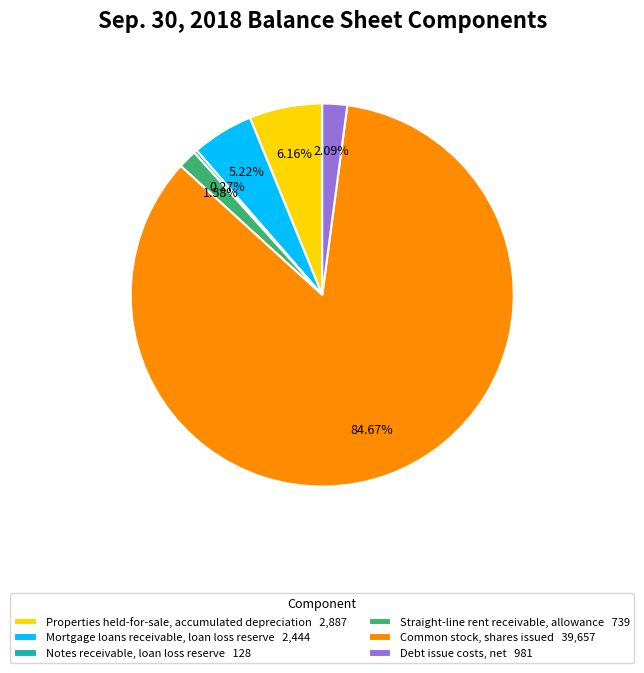

How much of the chart is everything except Debt issue costs, net?

97.9%